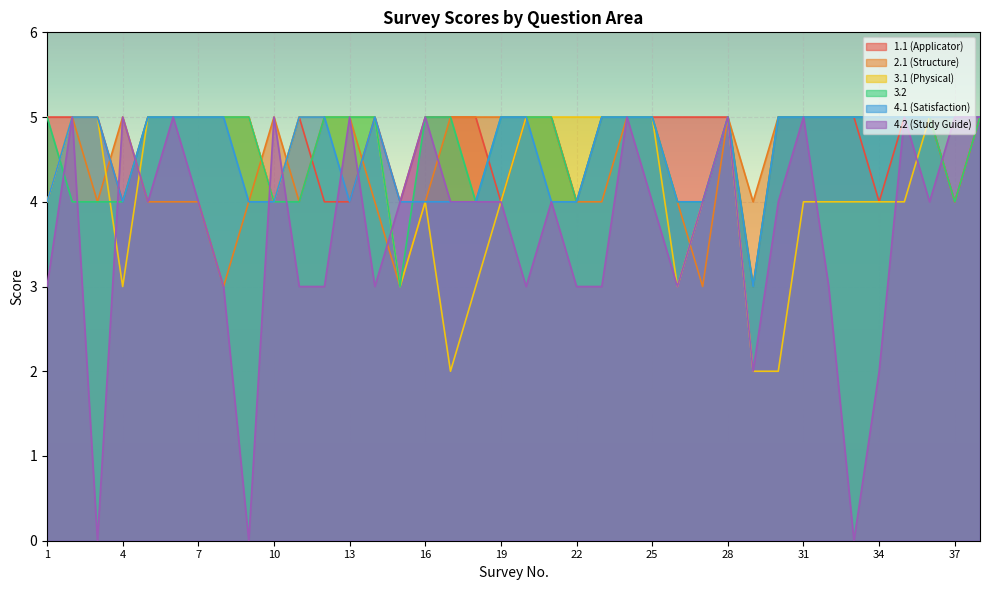

True or false: 1.1 (Applicator) and 3.1 (Physical) cross at least once.

False